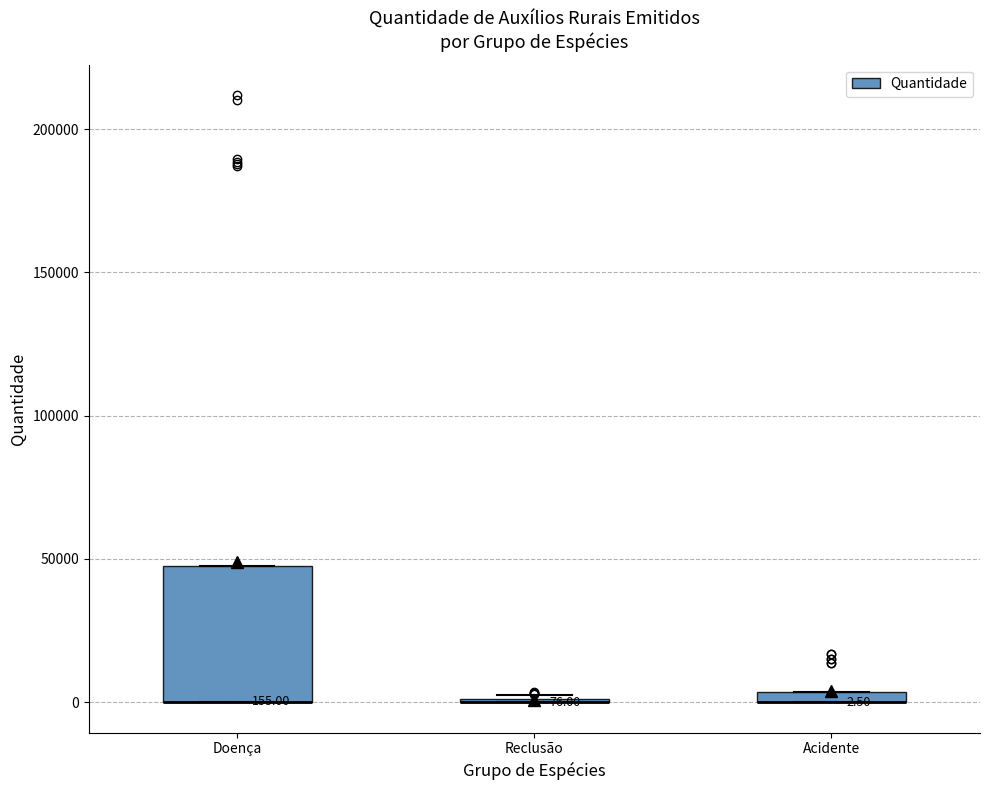

Which box is the tallest, from its lower edge to its upper edge?

Doença